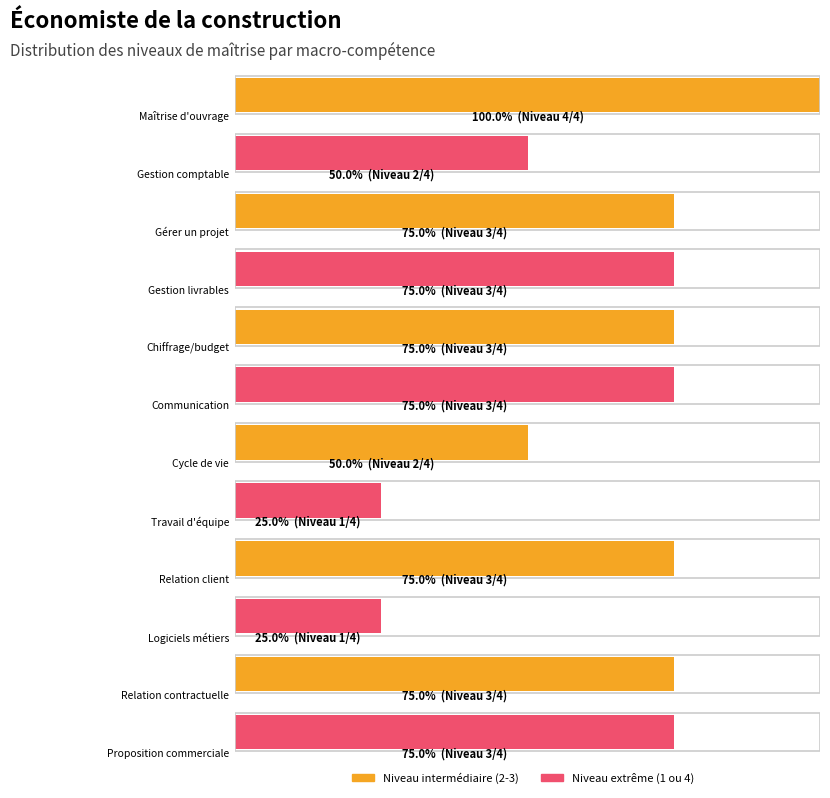

What position from the right is Gestion livrables?

9